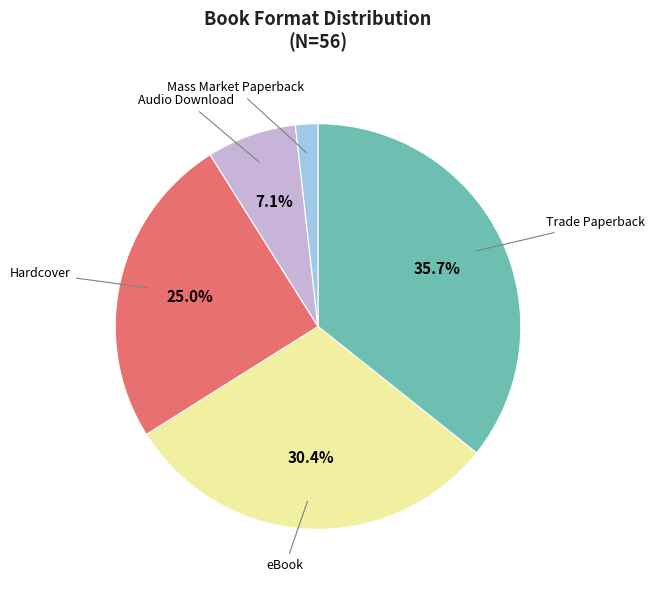

Is there a majority slice in this chart?

No